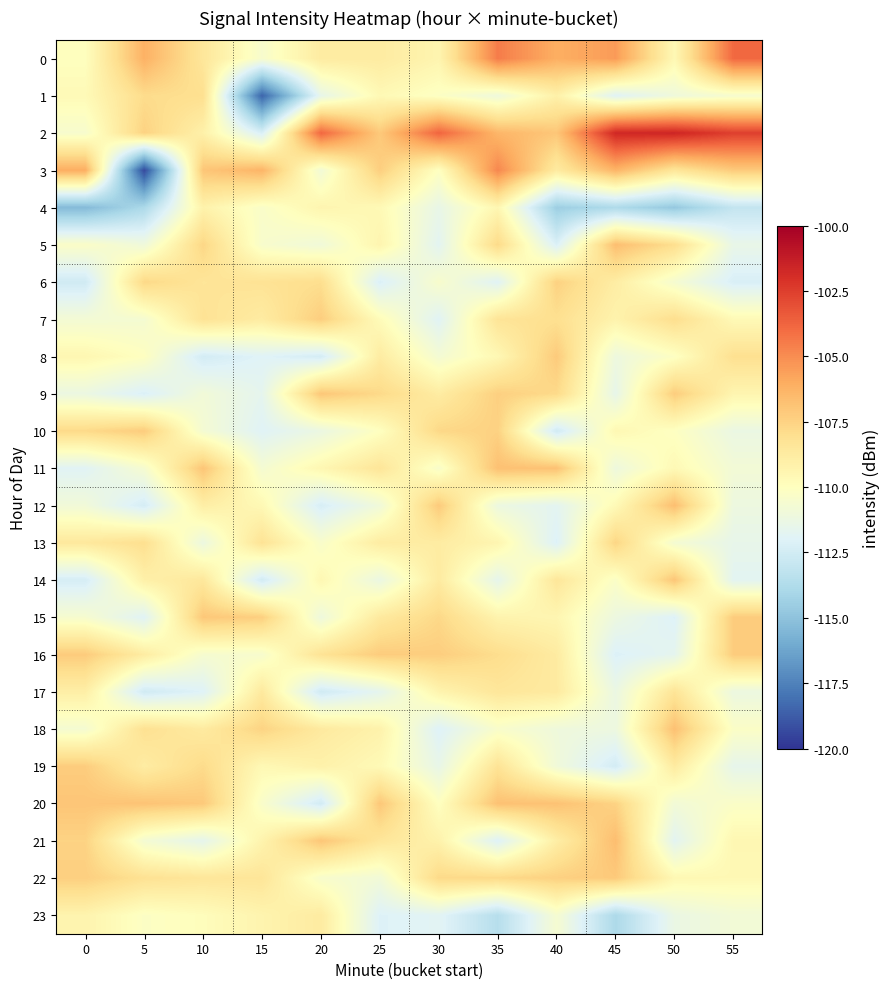

Which series has the largest range (max minus min)?

3